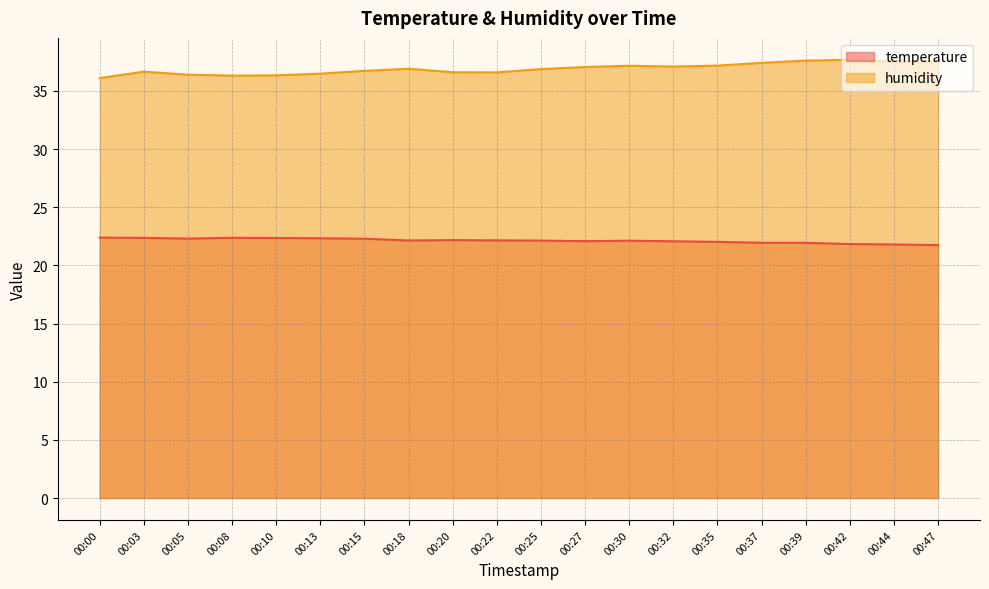

Reading left to right, list all the values displayed in this chart.

temperature: 22.4	22.4	22.3	22.4	22.4	22.3	22.3	22.1	22.2	22.1	22.1	22.1	22.1	22.1	22.0	21.9	21.9	21.8	21.8	21.7
humidity: 36.1	36.6	36.4	36.3	36.3	36.5	36.7	36.9	36.6	36.6	36.9	37.0	37.2	37.1	37.2	37.4	37.6	37.7	37.5	37.5